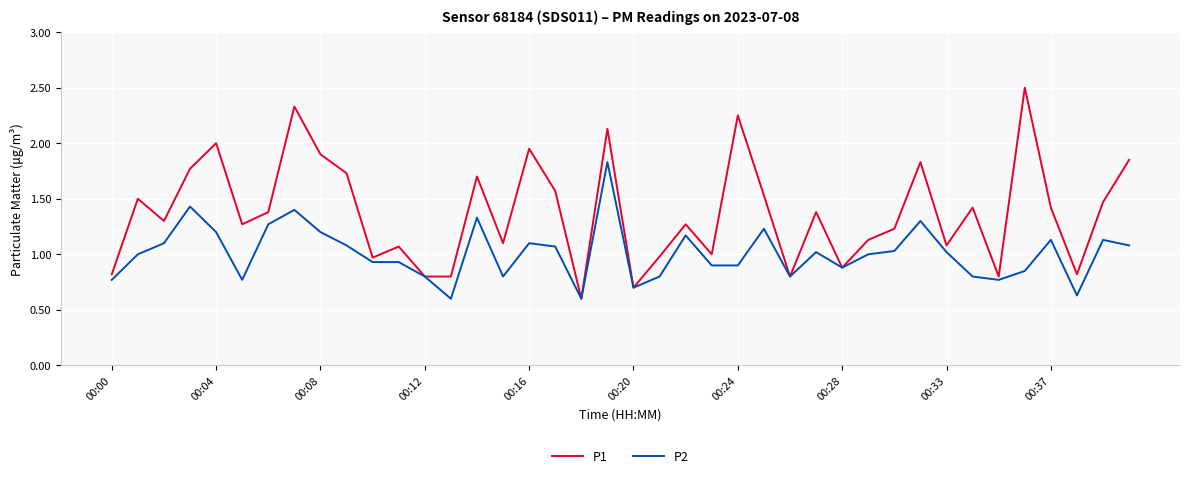

Which series has the largest total across all categories?

P1